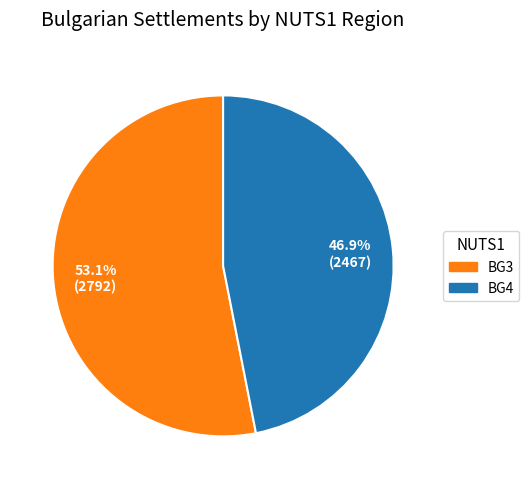

Does BG3 account for over 50% of the chart?

Yes